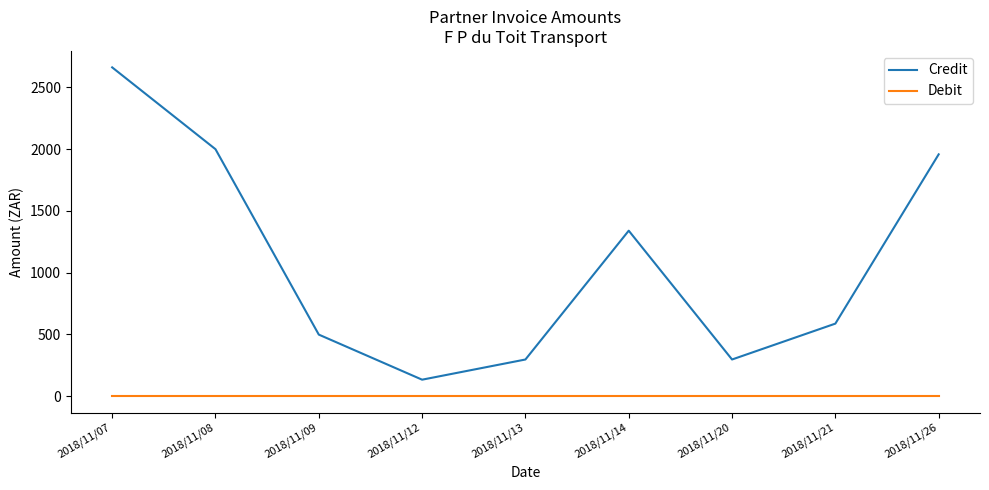

True or false: Debit and Credit cross at least once.

False